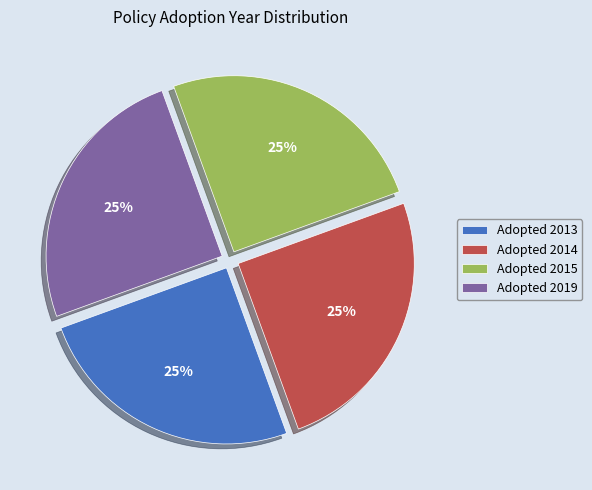

Is it true that Adopted 2013 is 17% of the pie?

False